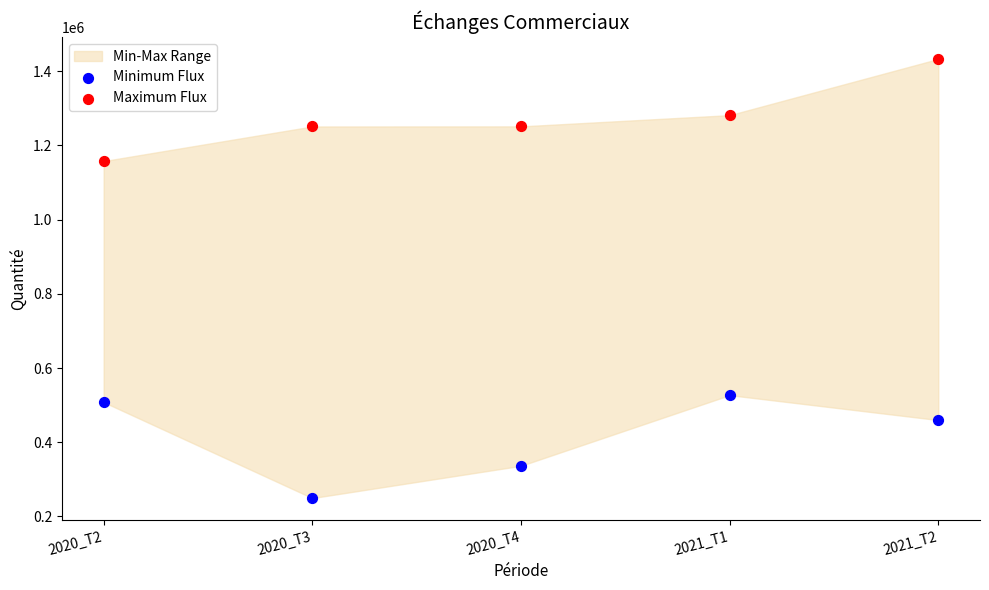

Which series reaches the minimum Y coordinate?

Minimum Flux